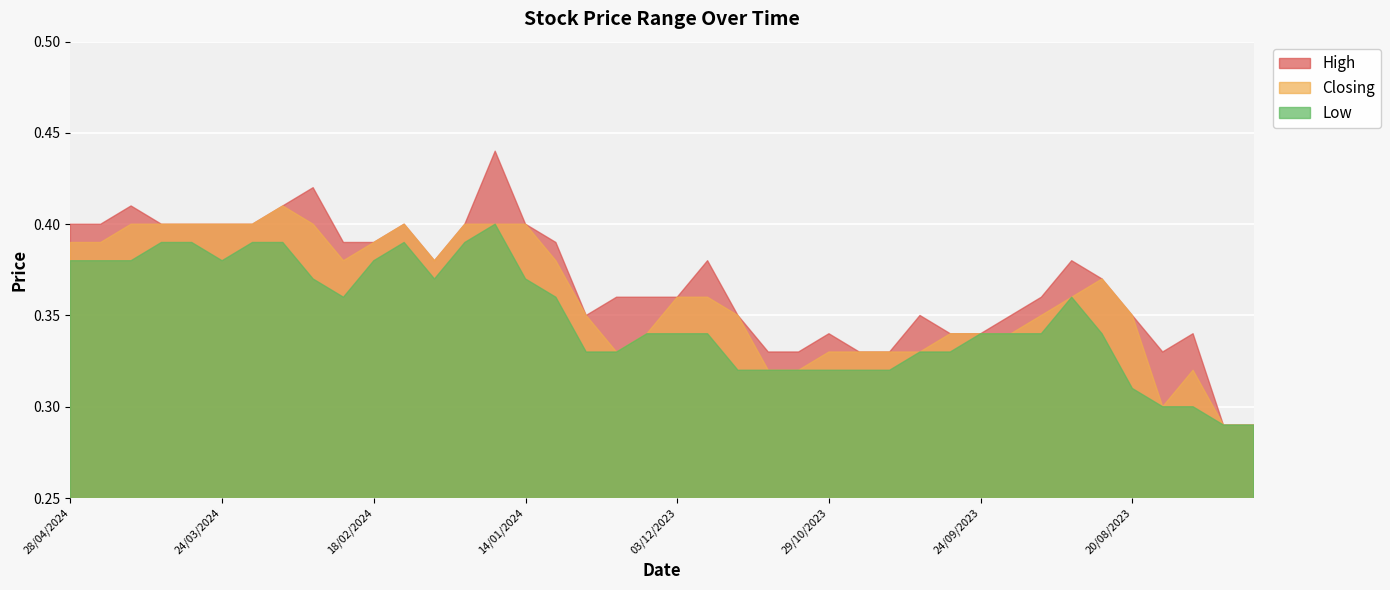

What is the average value of the Low series?

0.3